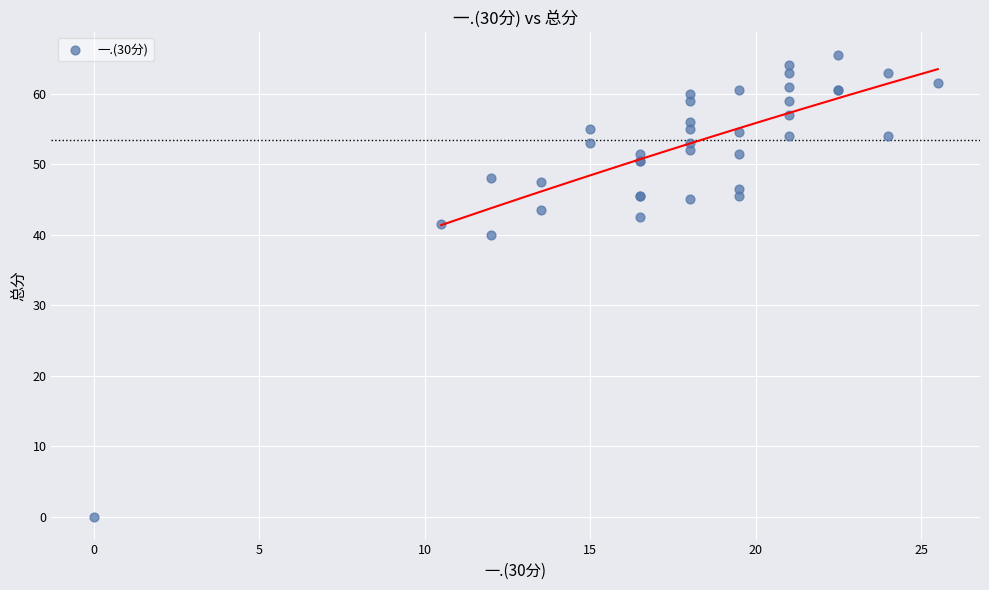

What Y value in the scatter plot is closest to 32?

40.0